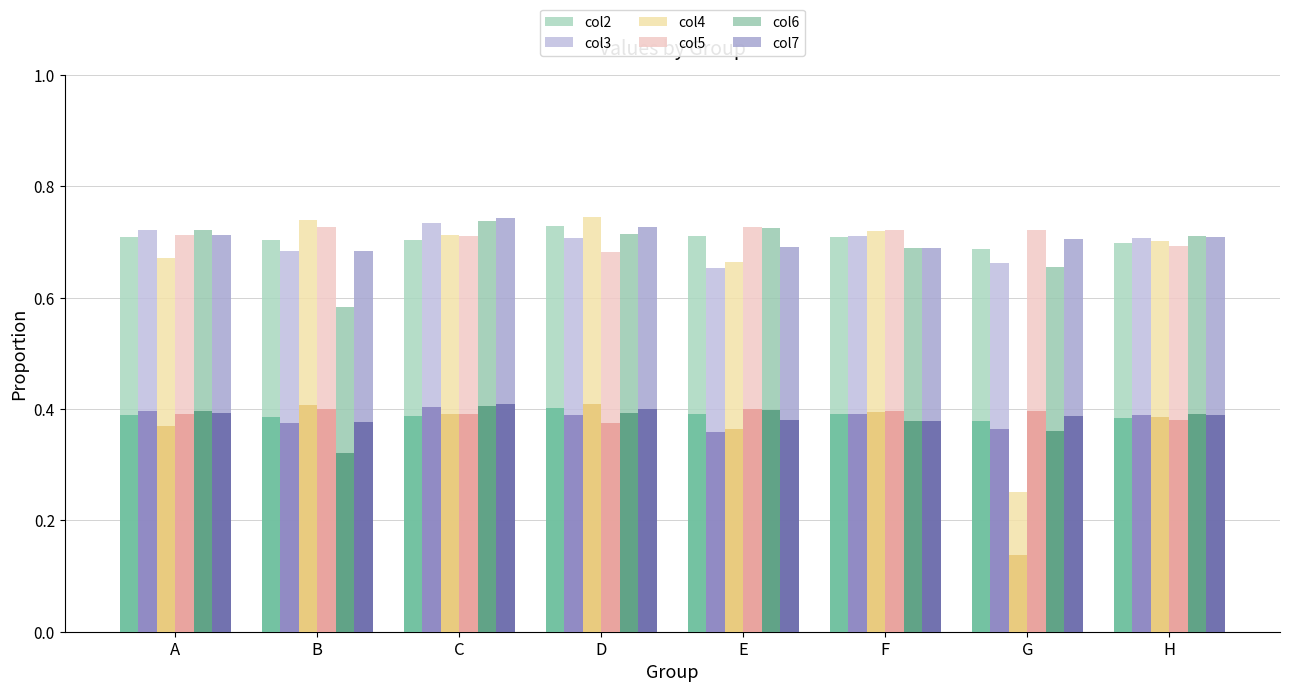

What are all the series names shown in the legend?

Series col2, Series col3, Series col4, Series col5, Series col6, Series col7